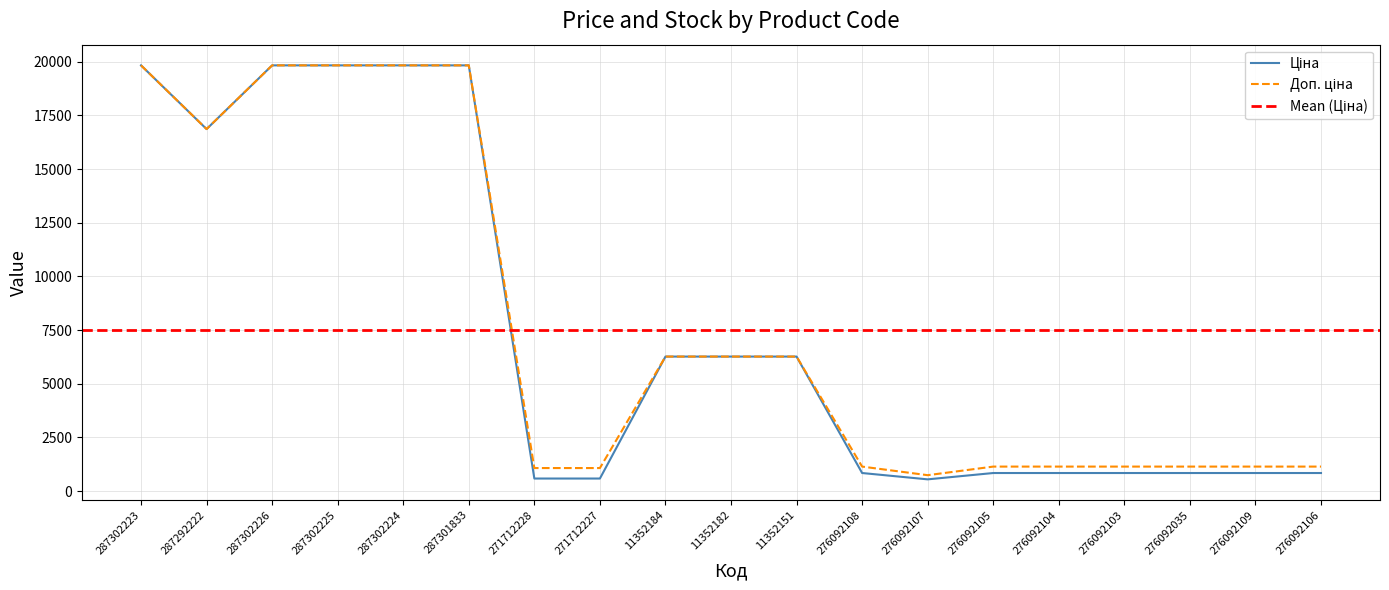

Which label corresponds to the smallest value in the chart?

276092107